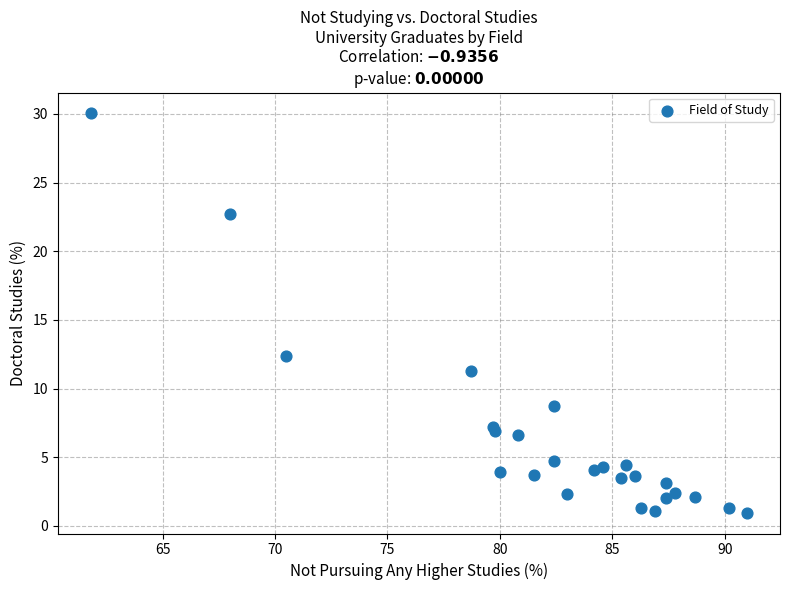

What Y value in the scatter plot is closest to 15?

12.4